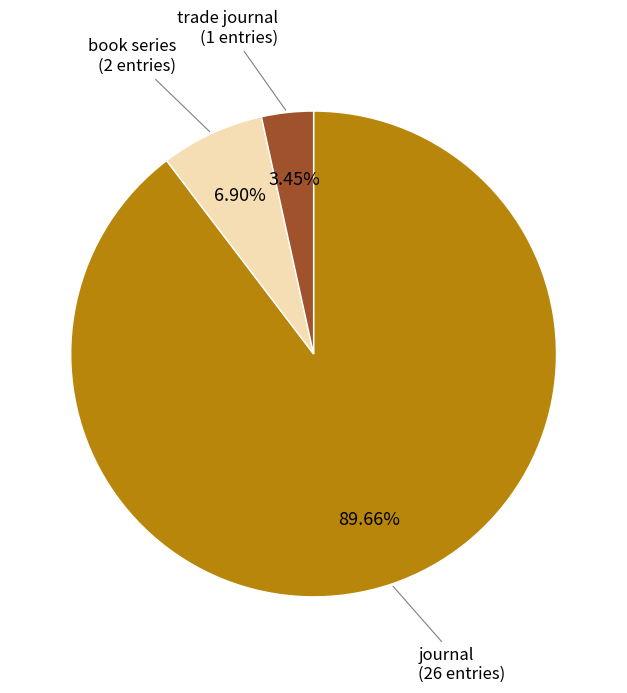

To the nearest percent, what is the difference between the largest and smallest slice percentages?

86%